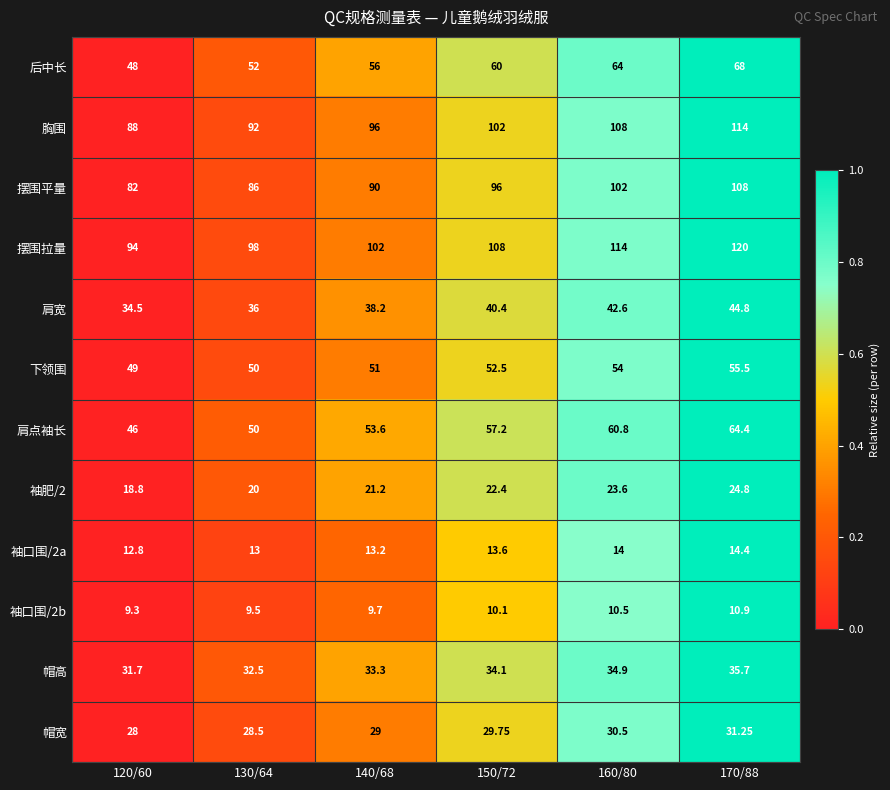

What is the maximum value shown in the chart?

120.0